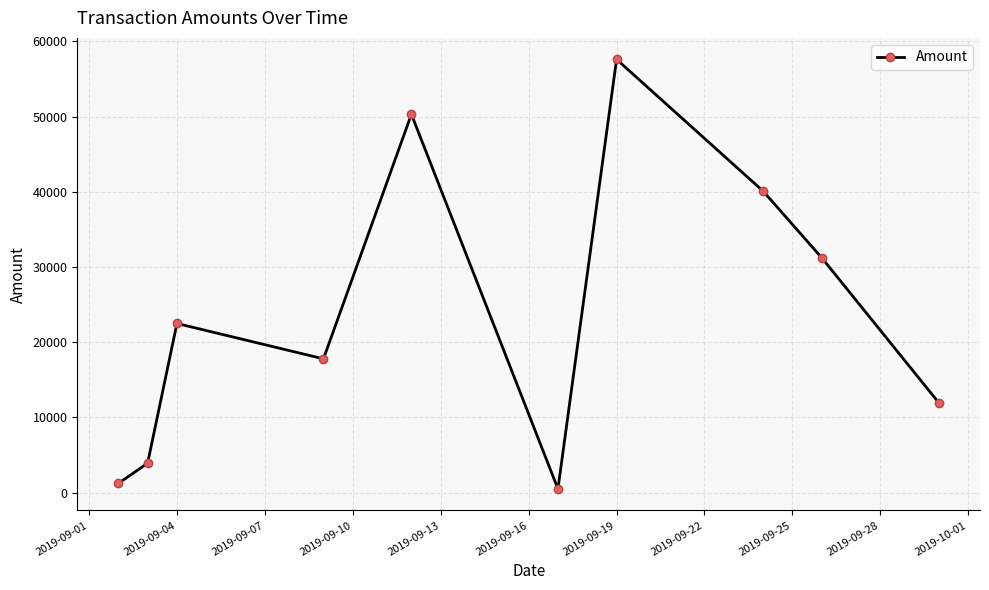

How many distinct data groups are displayed?

1